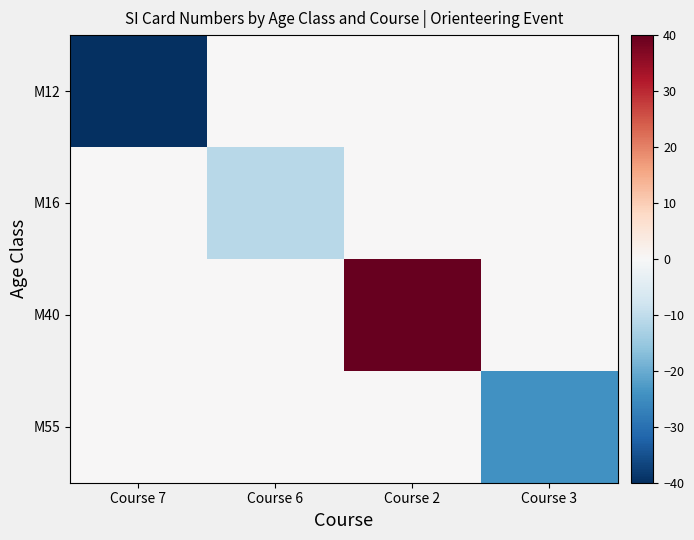

List the series in order of their peak value, highest first.

M40, M12, M16, M55